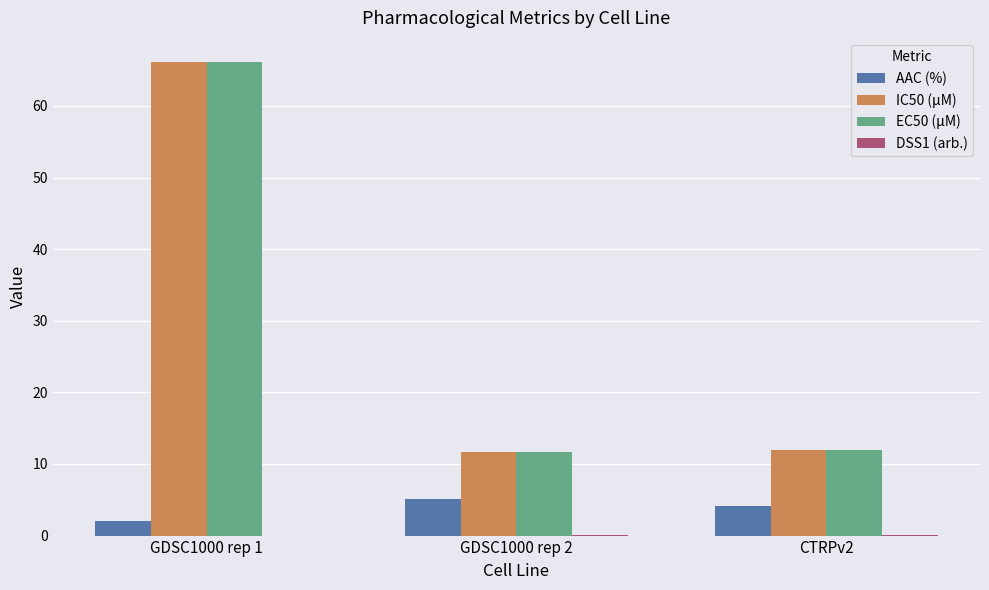

At which category is the sum across all series the highest?

GDSC1000 rep 1